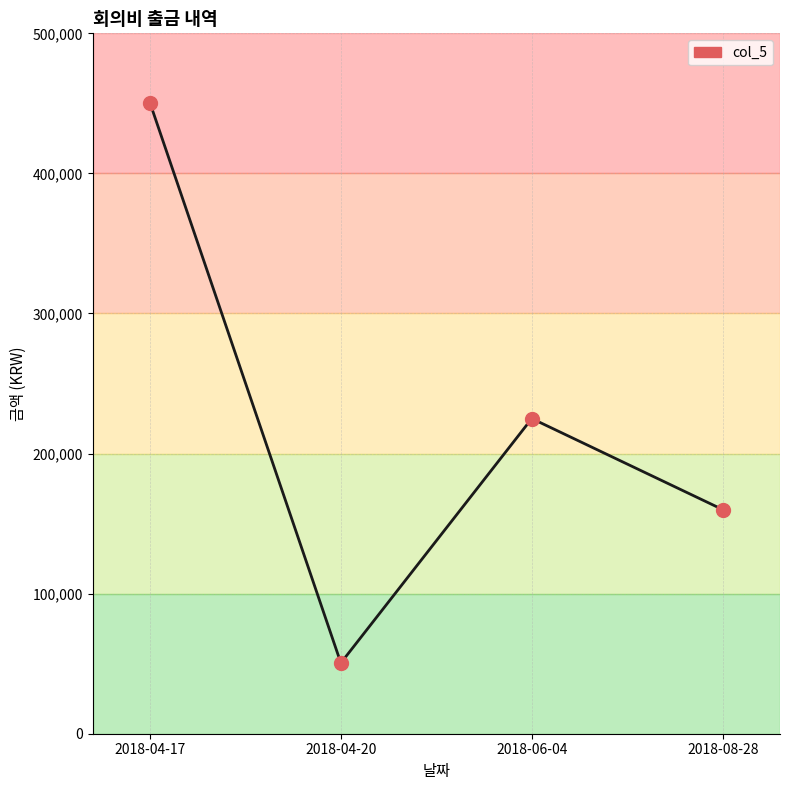

What is the value of the 3rd point from the left?

225000